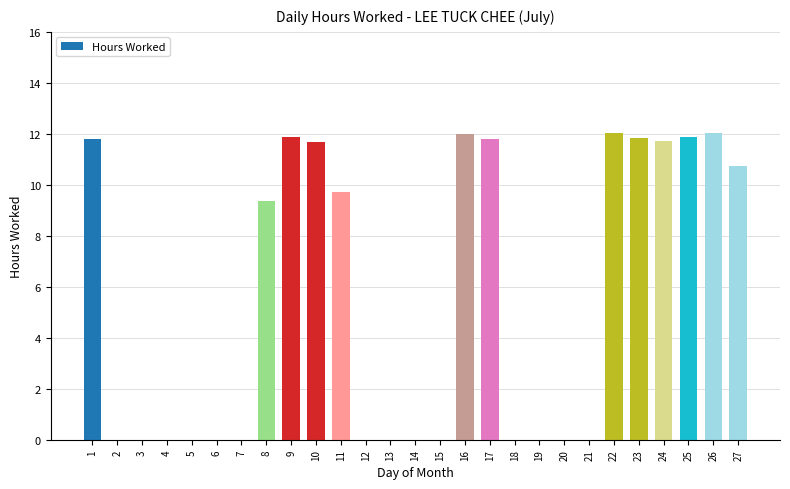

True or false: the data shows 12.0 at 22.

True